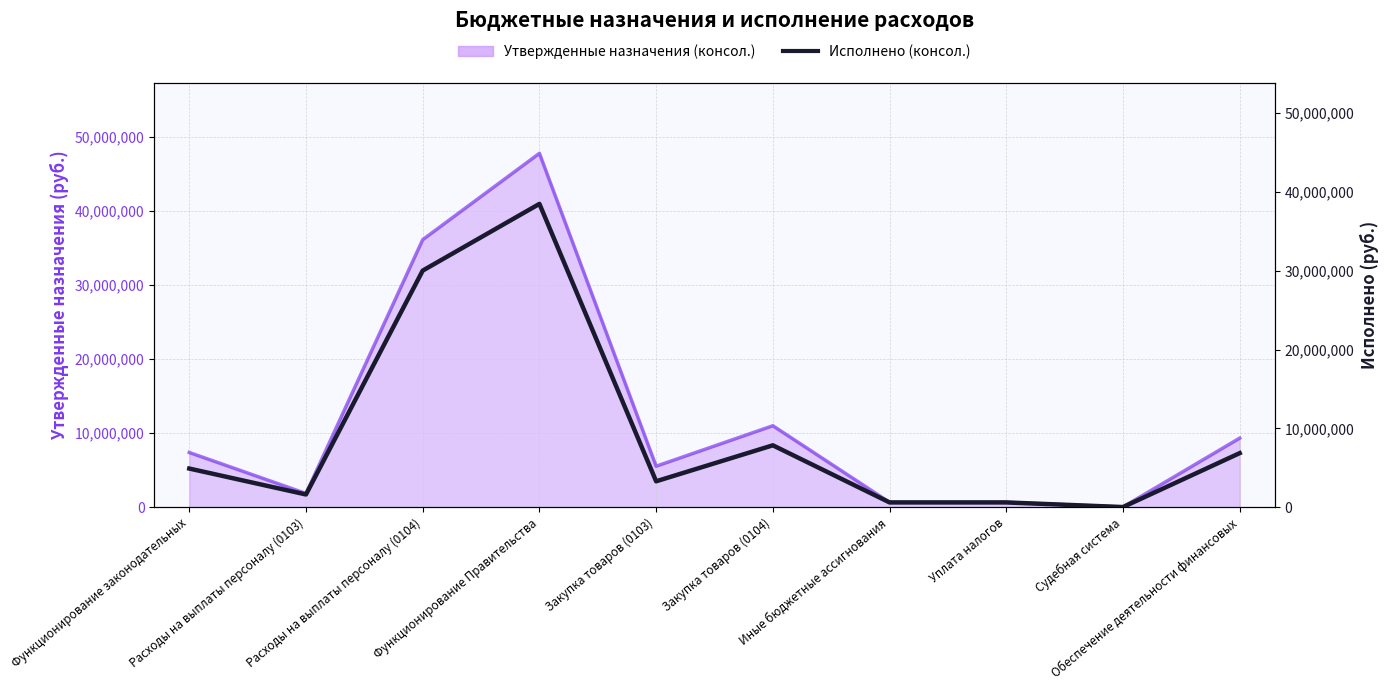

The value at Закупка товаров (0104) is 2877931.8. True or false?

False